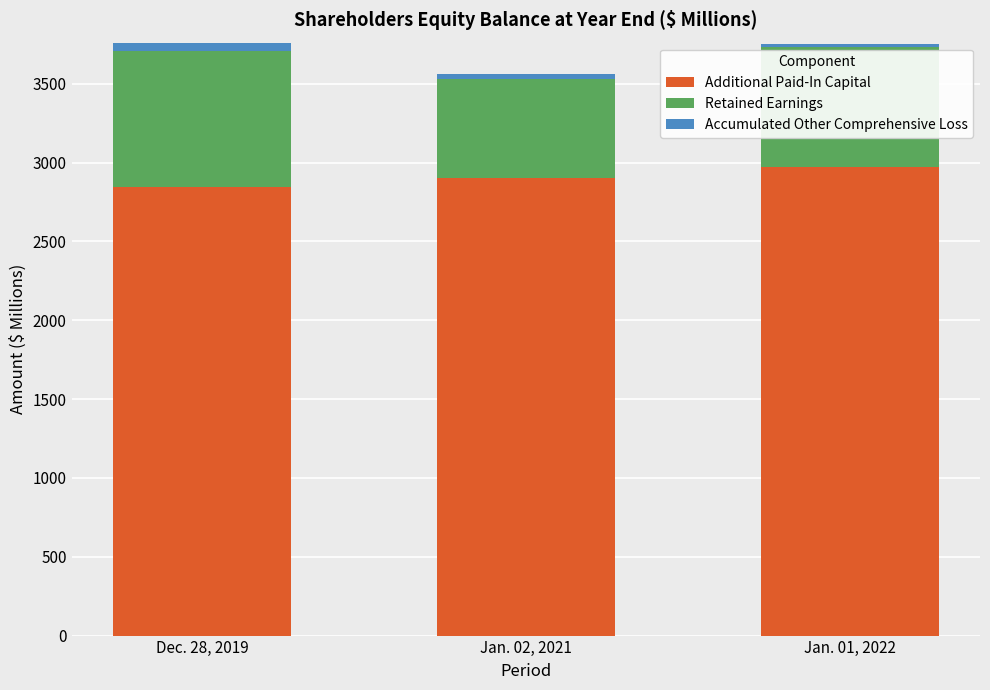

Count the number of categories in the chart.

3